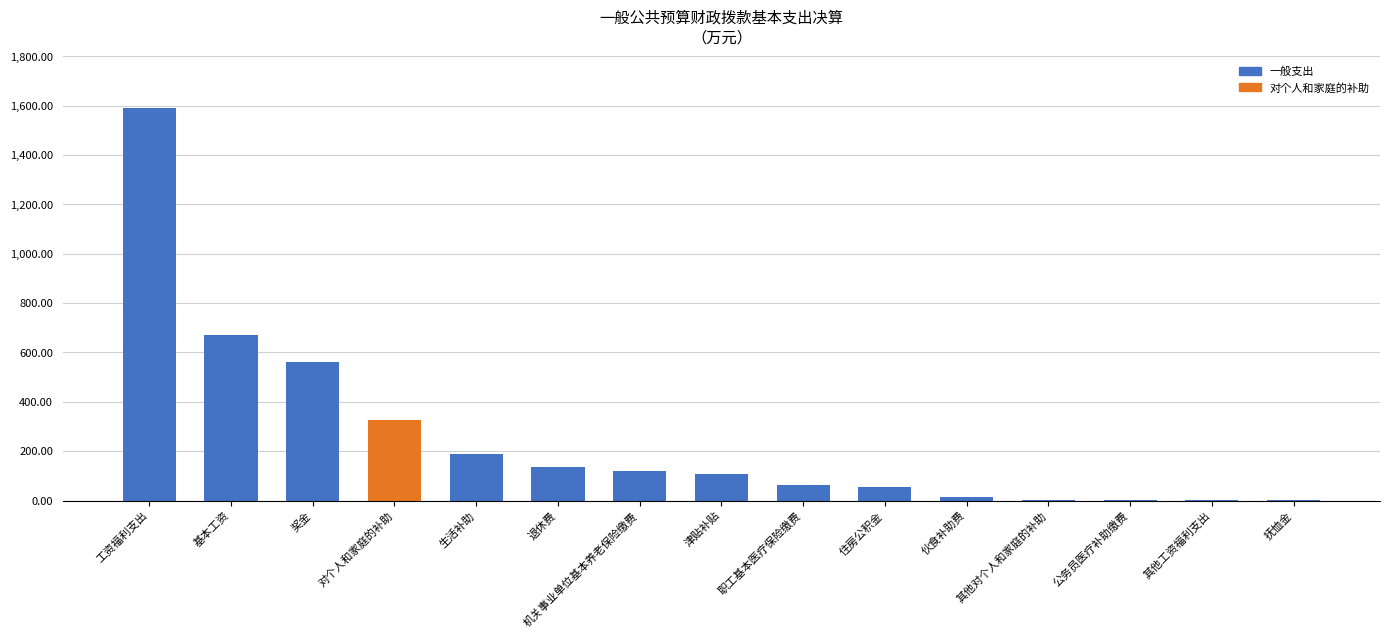

What is the approximate value at 对个人和家庭的补助?

326.4